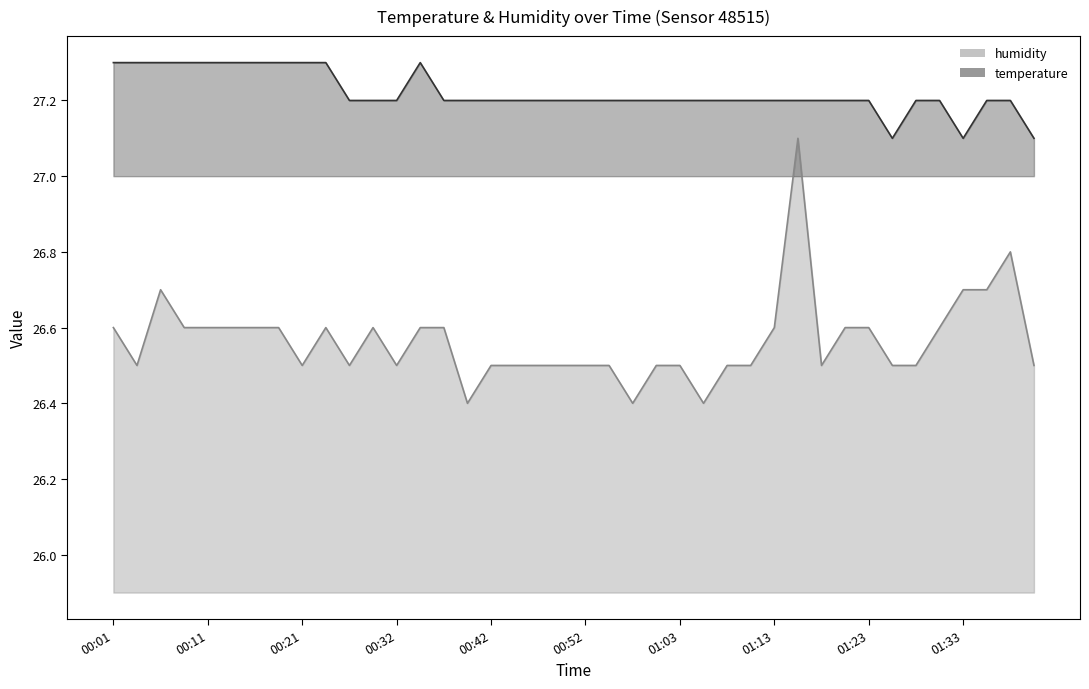

Reading right to left, transcribe all the data shown in this chart.

temperature: 01:41=27.1	01:38=27.2	01:36=27.2	01:33=27.1	01:31=27.2	01:28=27.2	01:26=27.1	01:23=27.2	01:20=27.2	01:18=27.2	01:15=27.2	01:13=27.2	01:10=27.2	01:08=27.2	01:05=27.2	01:03=27.2	01:00=27.2	00:57=27.2	00:55=27.2	00:52=27.2	00:50=27.2	00:47=27.2	00:44=27.2	00:42=27.2	00:39=27.2	00:37=27.2	00:34=27.3	00:32=27.2	00:29=27.2	00:26=27.2	00:24=27.3	00:21=27.3	00:19=27.3	00:16=27.3	00:14=27.3	00:11=27.3	00:08=27.3	00:06=27.3	00:03=27.3	00:01=27.3
humidity: 01:41=26.5	01:38=26.8	01:36=26.7	01:33=26.7	01:31=26.6	01:28=26.5	01:26=26.5	01:23=26.6	01:20=26.6	01:18=26.5	01:15=27.1	01:13=26.6	01:10=26.5	01:08=26.5	01:05=26.4	01:03=26.5	01:00=26.5	00:57=26.4	00:55=26.5	00:52=26.5	00:50=26.5	00:47=26.5	00:44=26.5	00:42=26.5	00:39=26.4	00:37=26.6	00:34=26.6	00:32=26.5	00:29=26.6	00:26=26.5	00:24=26.6	00:21=26.5	00:19=26.6	00:16=26.6	00:14=26.6	00:11=26.6	00:08=26.6	00:06=26.7	00:03=26.5	00:01=26.6